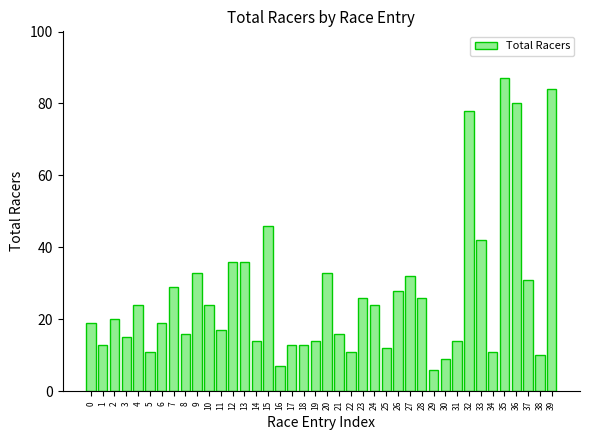

How many data points are less than 20?

20